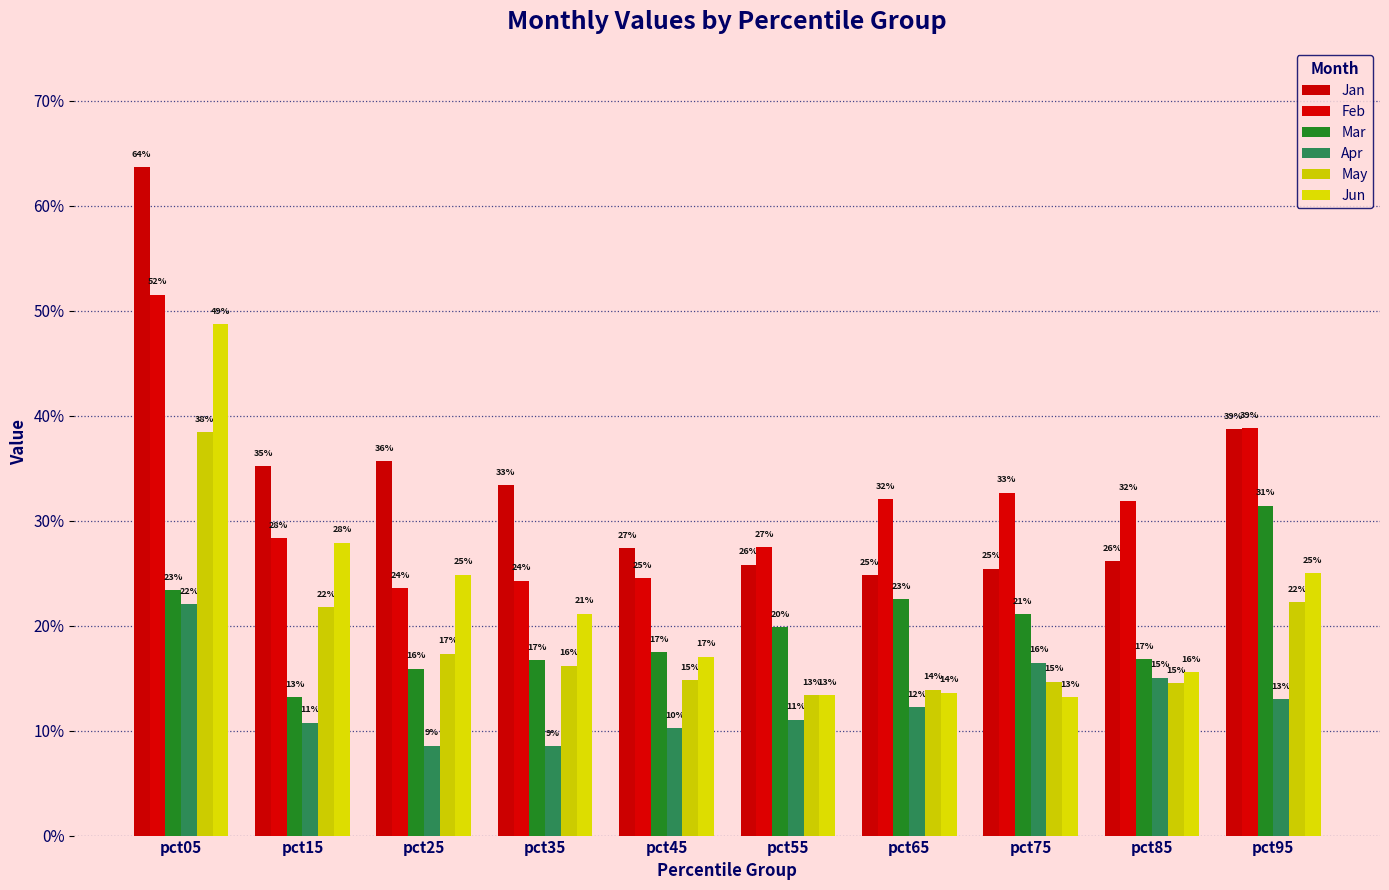

Is it true that Jan equals 0.4 at pct45?

False